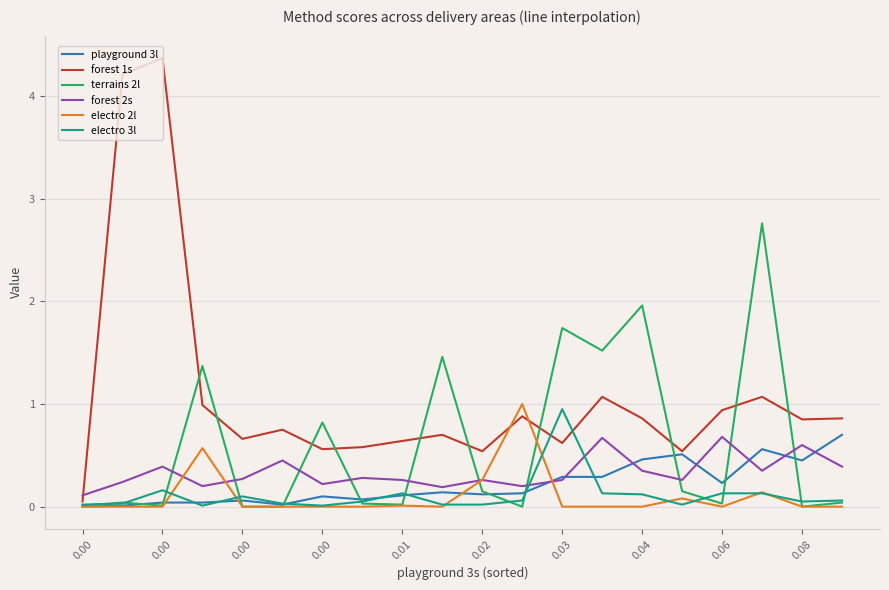

What is the highest value of the forest 2s series?

0.7